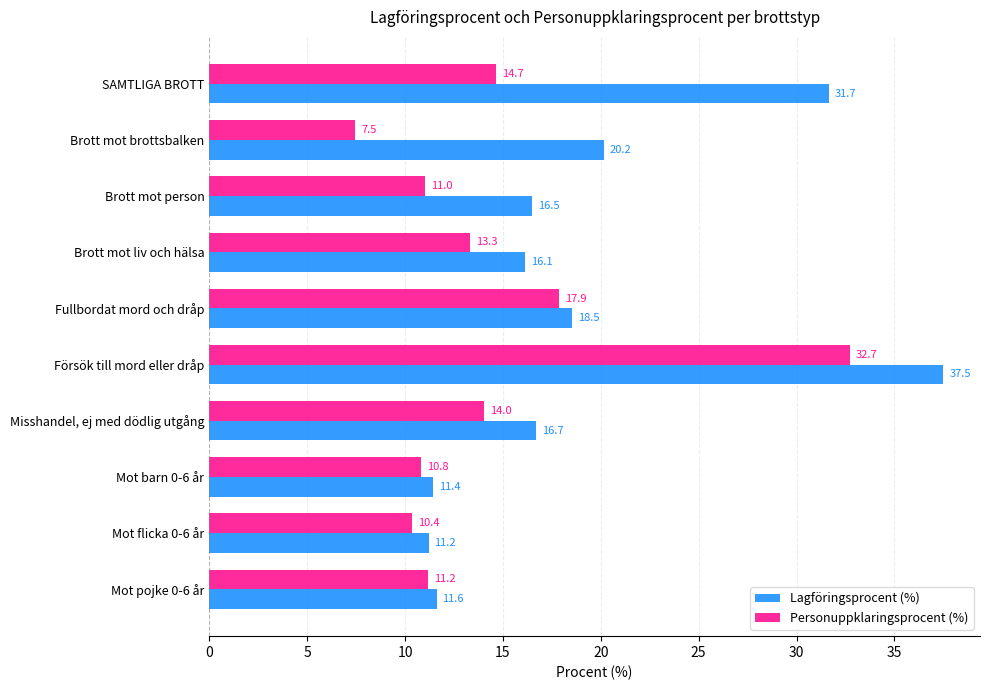

What is the sum of all Personuppklaringsprocent (%) values?

143.5